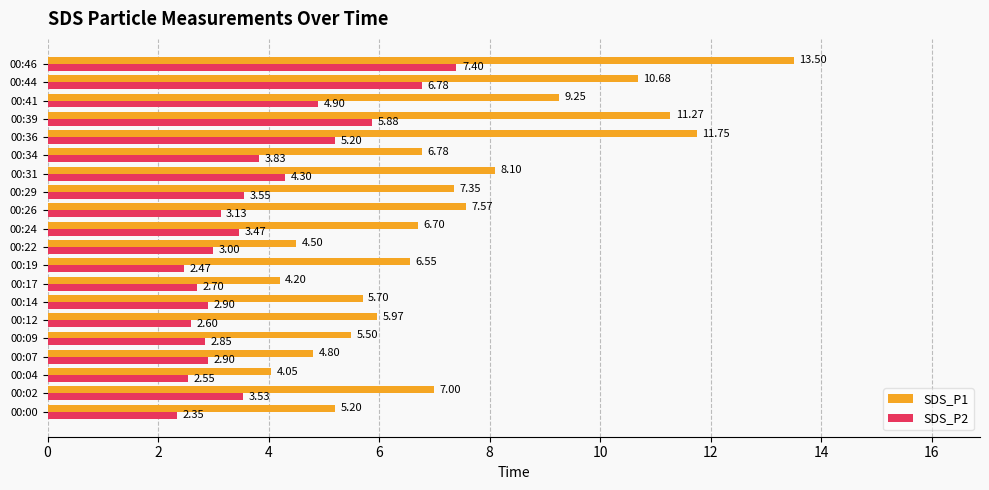

What are all the series names shown in the legend?

SDS_P1, SDS_P2